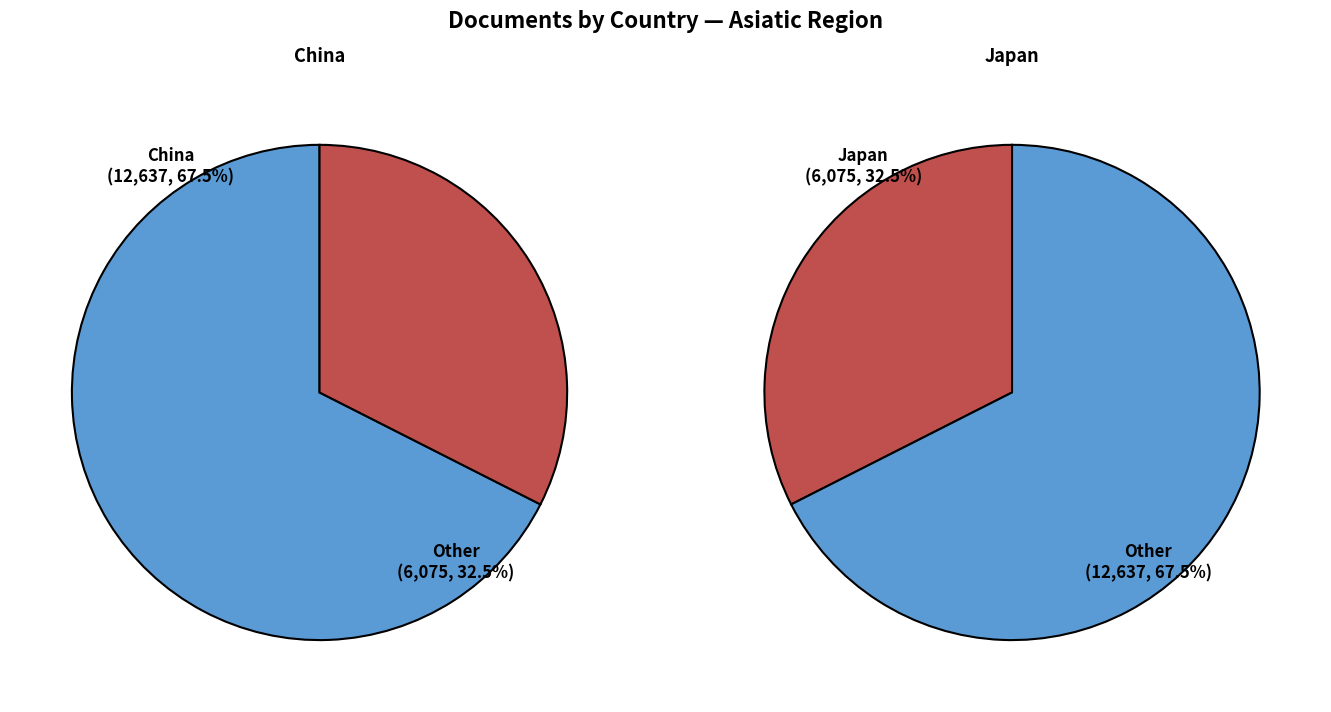

Approximately how many times larger is the value at China compared to Japan?

2.1